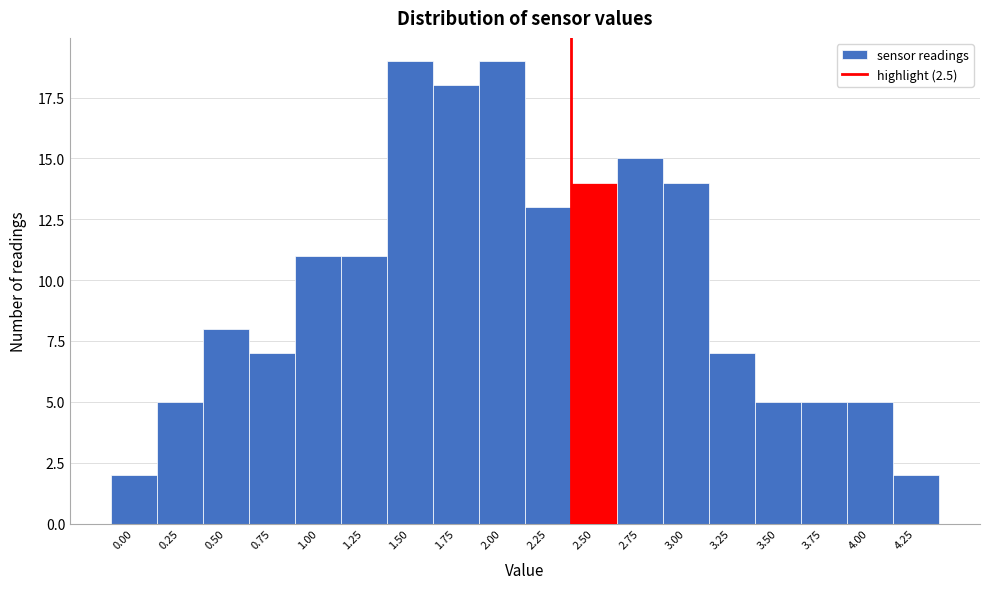

Reading left to right, extract all data points from this chart.

2	5	8	7	11	11	19	18	19	13	14	15	14	7	5	5	5	2